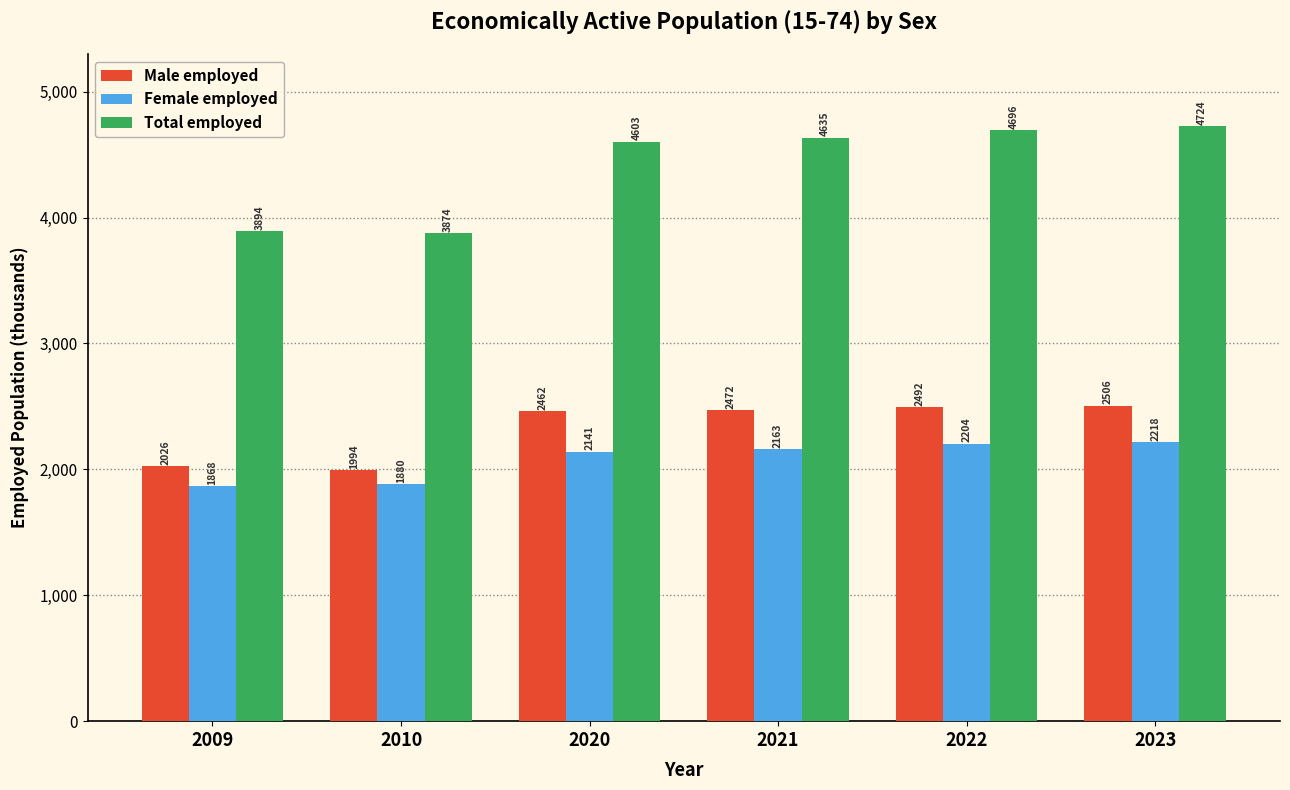

What is the value of the Female employed bar at the 3rd from the left?

2141.2